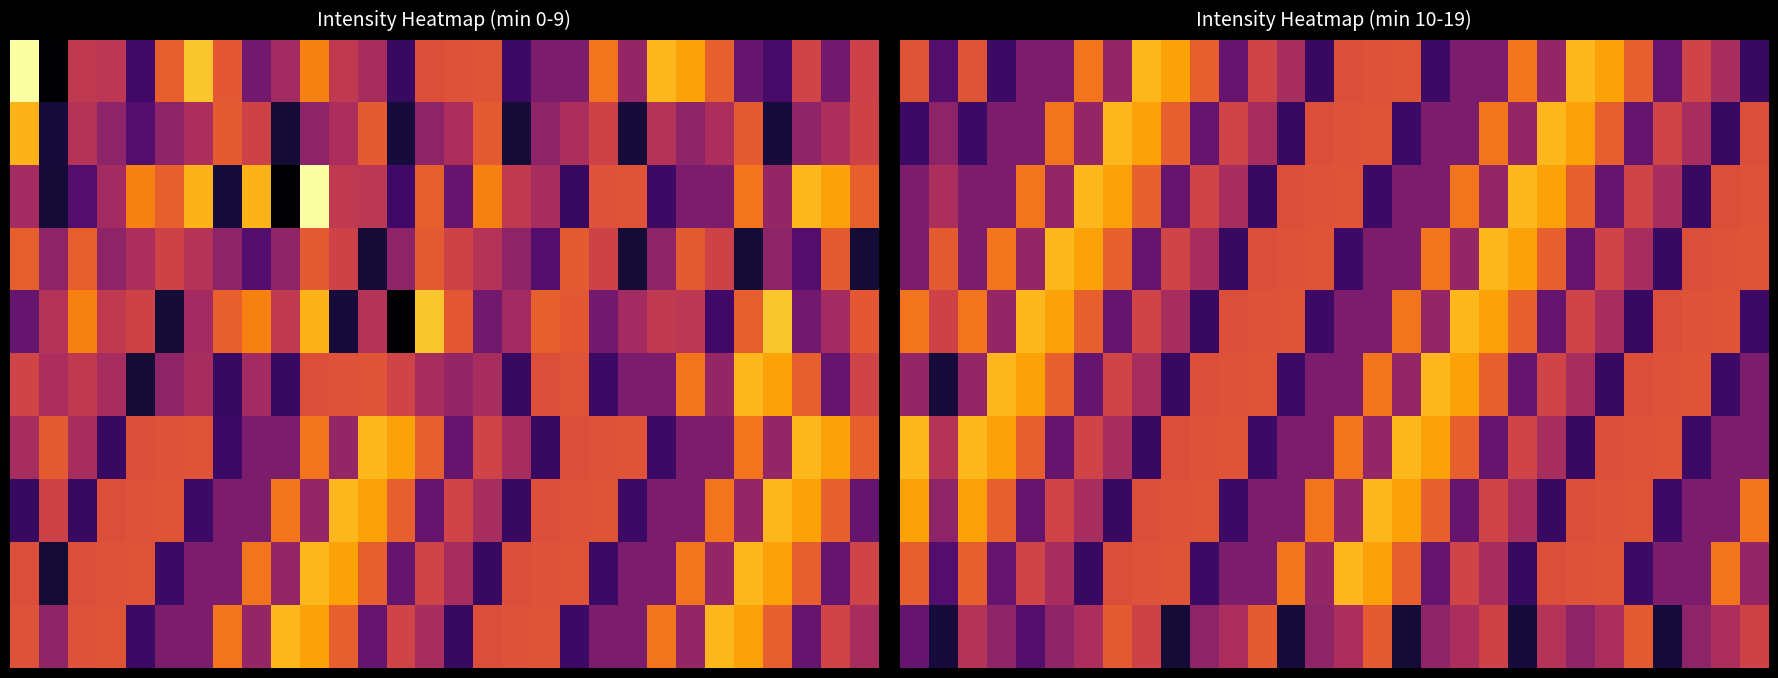

At which category is the sum across all series the highest?

20